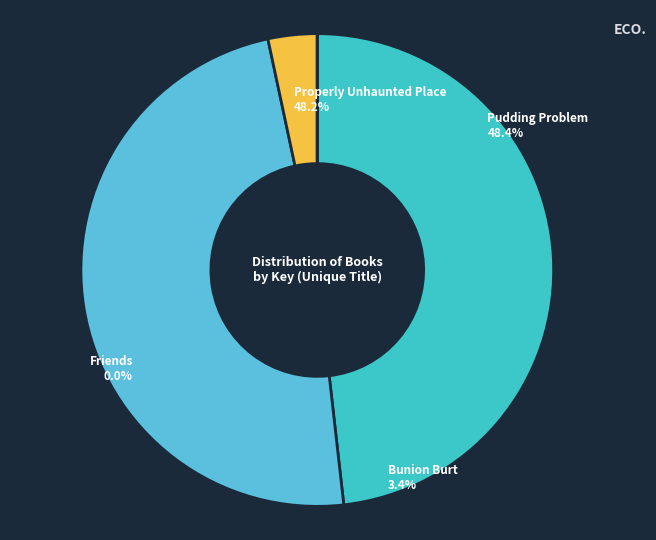

Approximately how many times larger is the value at Pudding Problem compared to Properly Unhaunted Place?

1.0